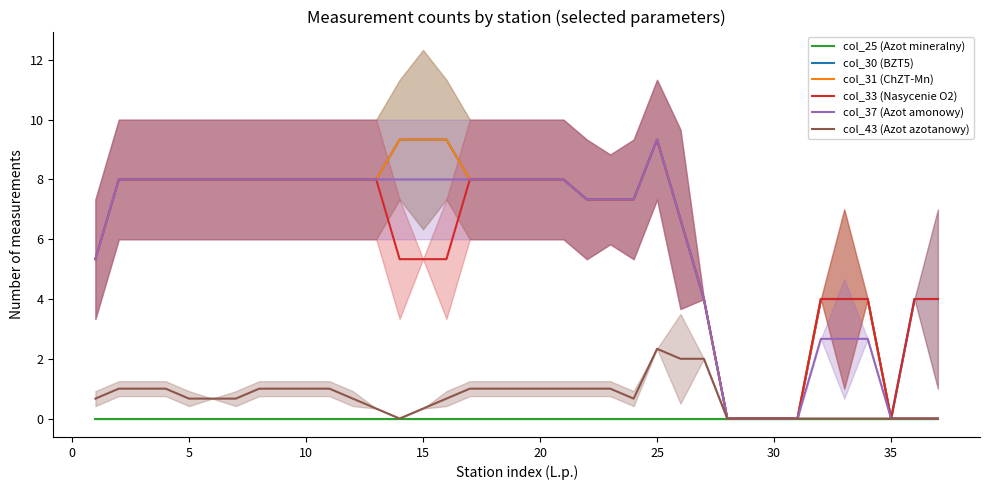

What is the sum of the col_33 (Nasycenie O2) values at 15 and 29?

5.3